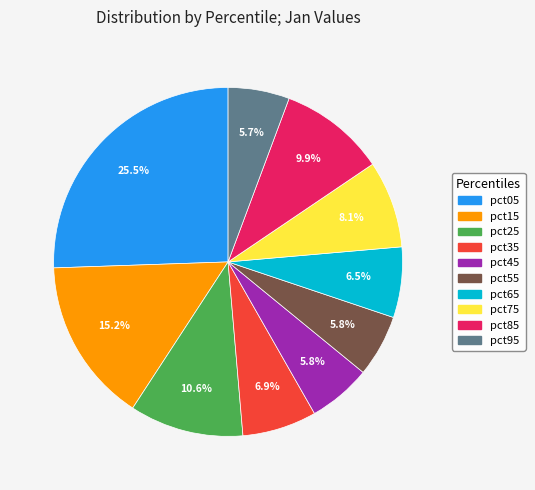

Is the sum of pct35 and pct65 greater than half?

No